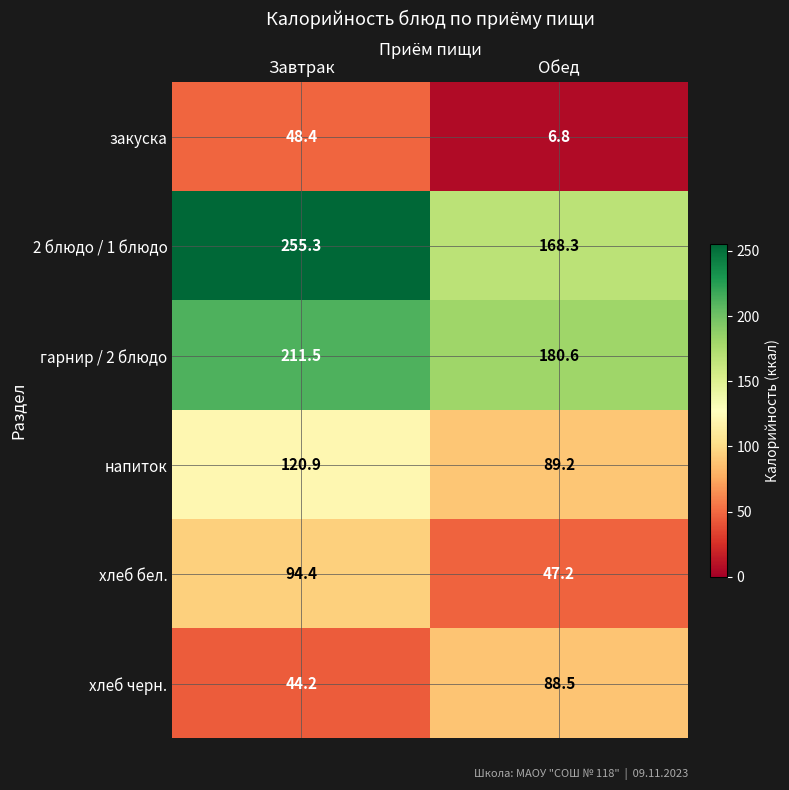

What is the difference between the maximum and minimum values in the 2 блюдо / 1 блюдо series?

87.0